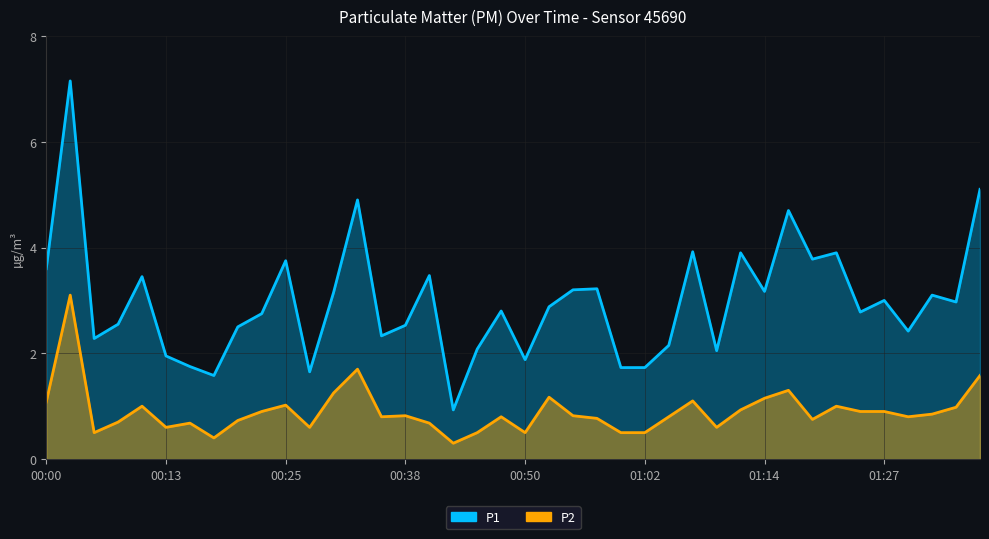

Where is P1 nearest to the value 4?

27